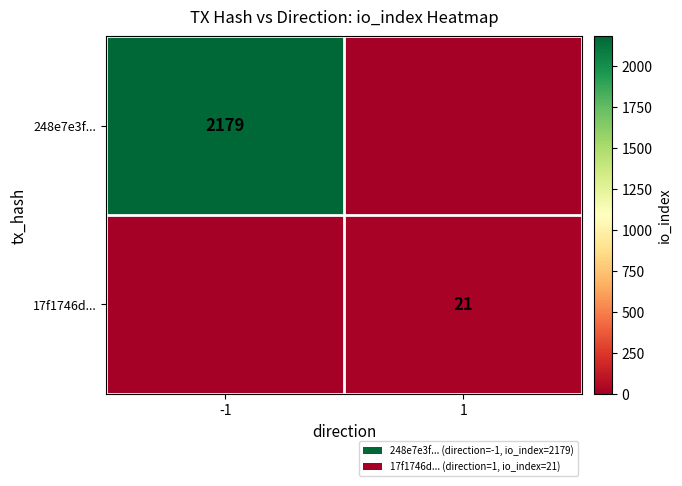

Is it true that 248e7e3f... equals 600 at -1?

False